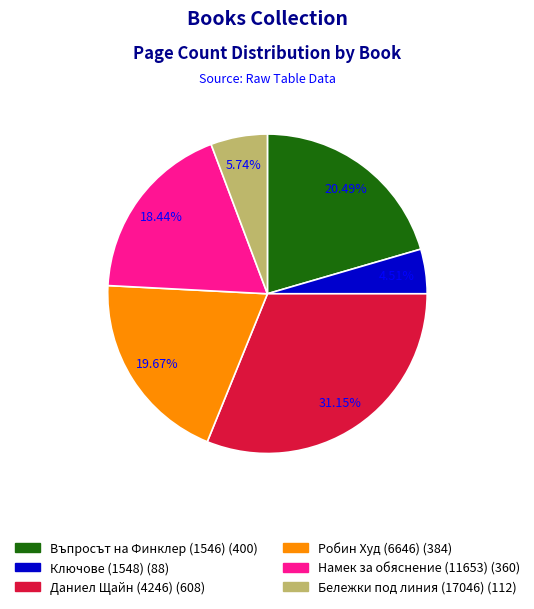

True or false: Въпросът на Финклер (1546) accounts for 31% of the total.

False